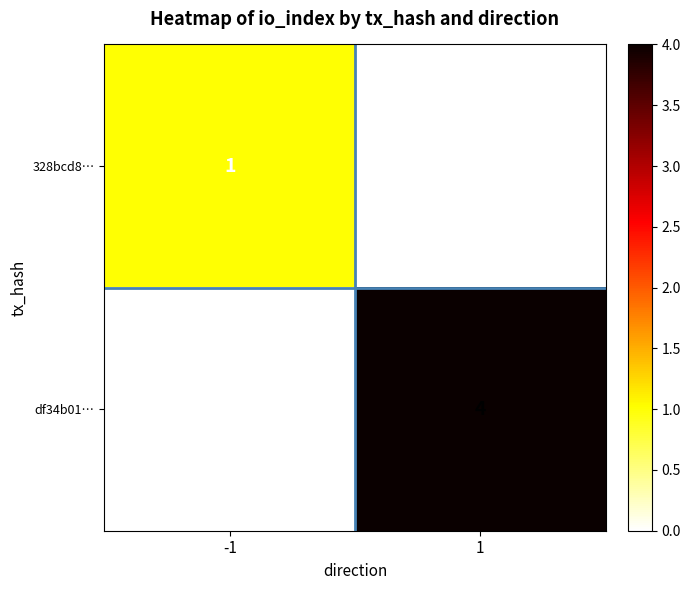

Which series has the largest range (max minus min)?

df34b01…